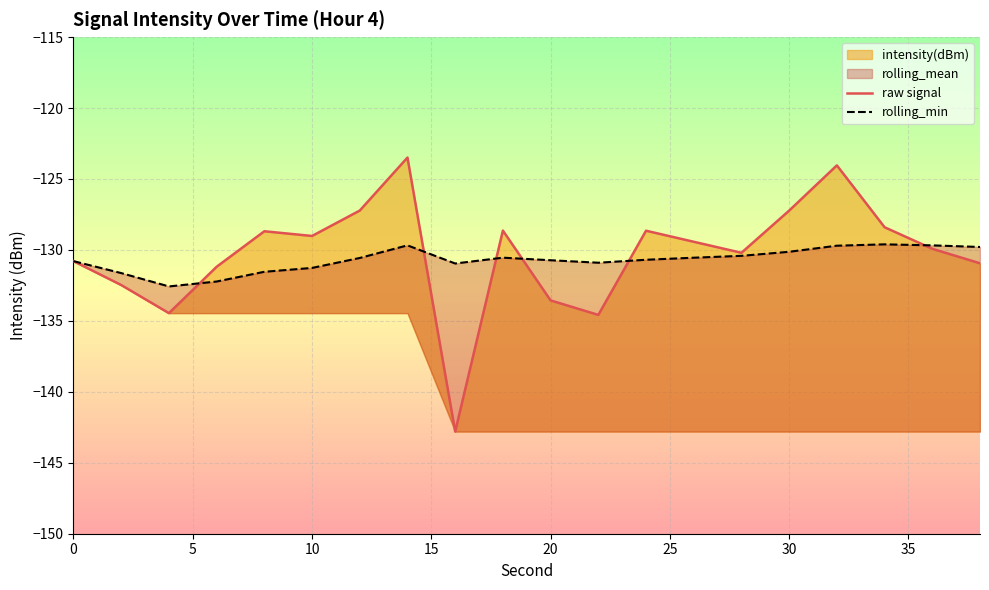

What is the average value of the raw signal series?

-130.3